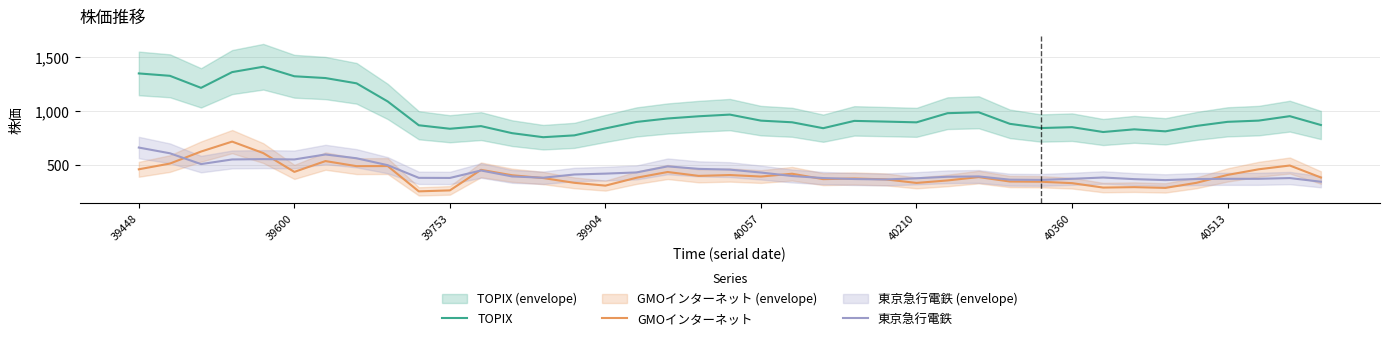

What is the difference between the TOPIX values at 24 and 27?

85.9